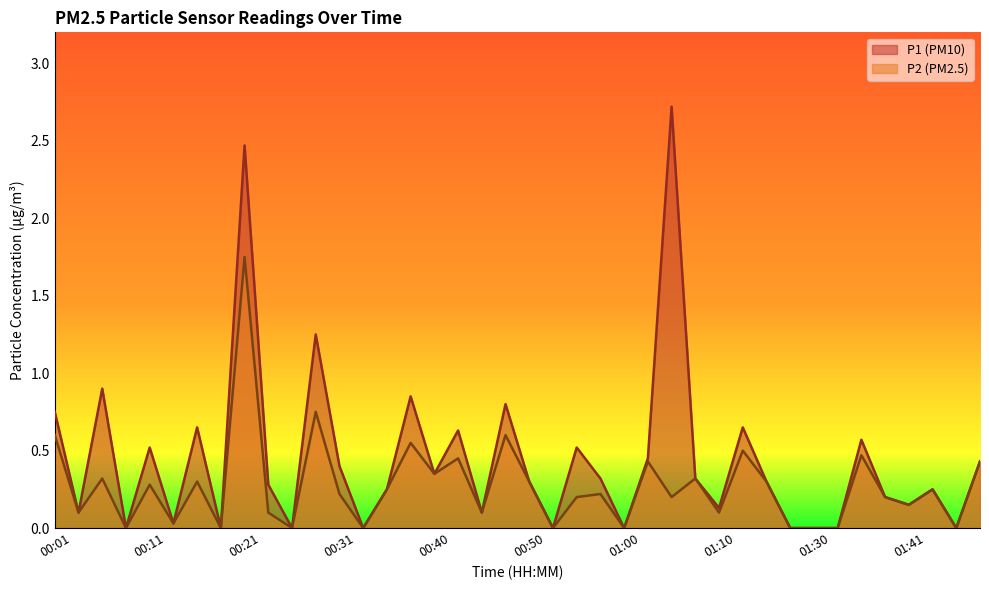

Is the value of P2 (line) at 31 greater than the value of P1 (line) at 01:00?

No